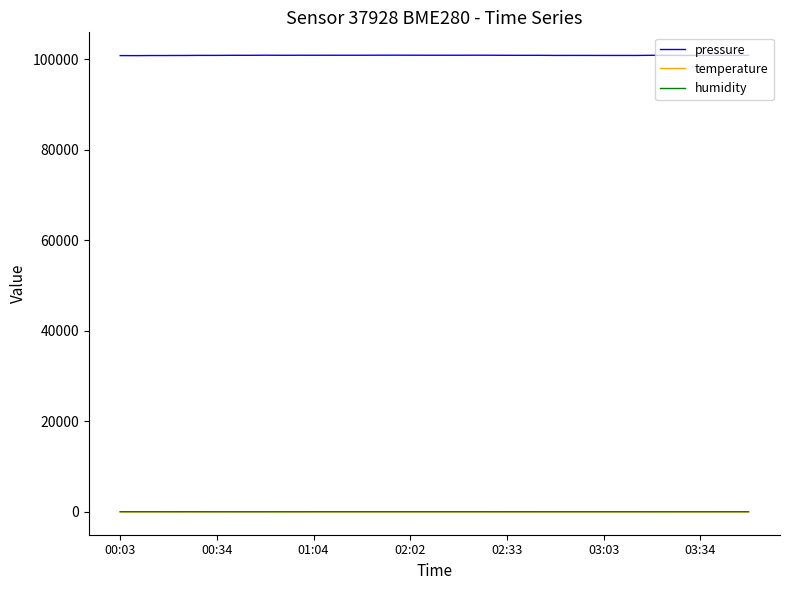

True or false: humidity and pressure cross at least once.

False